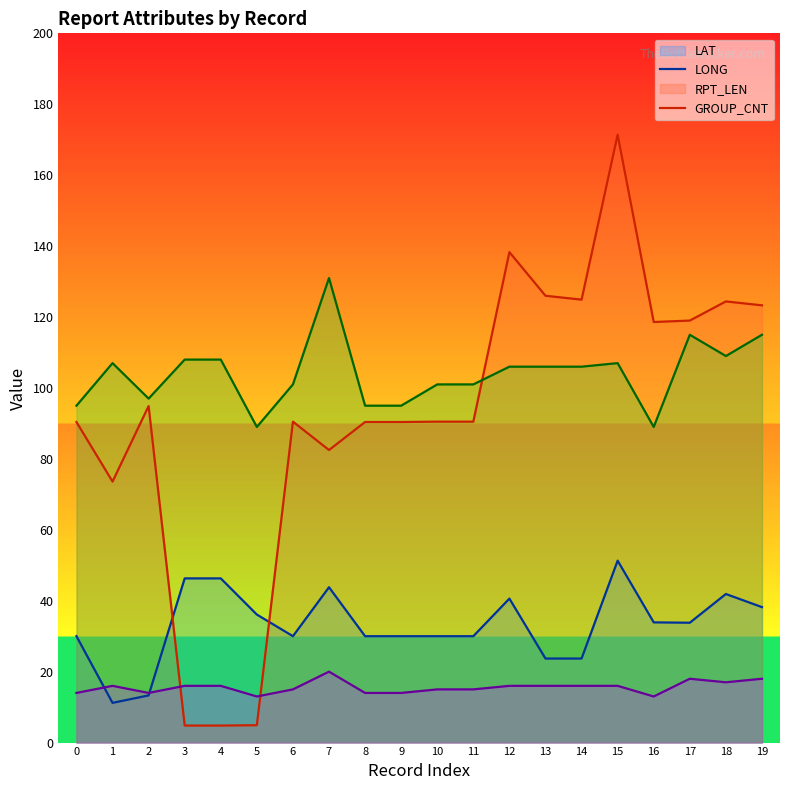

What is the spread (max minus min) of values at 18?

107.4